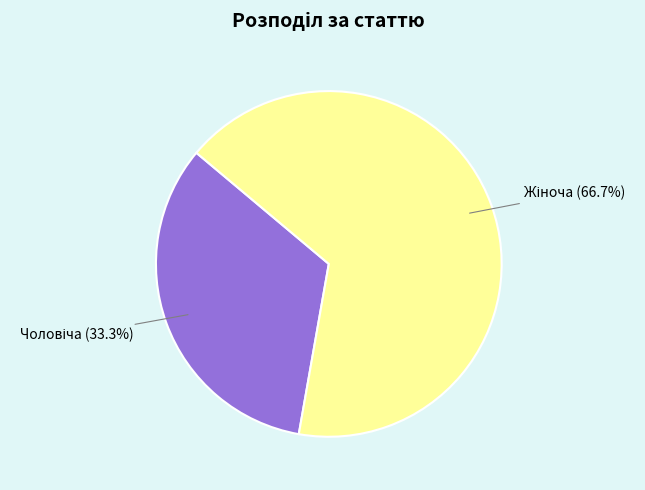

Count the number of slices in the pie.

2